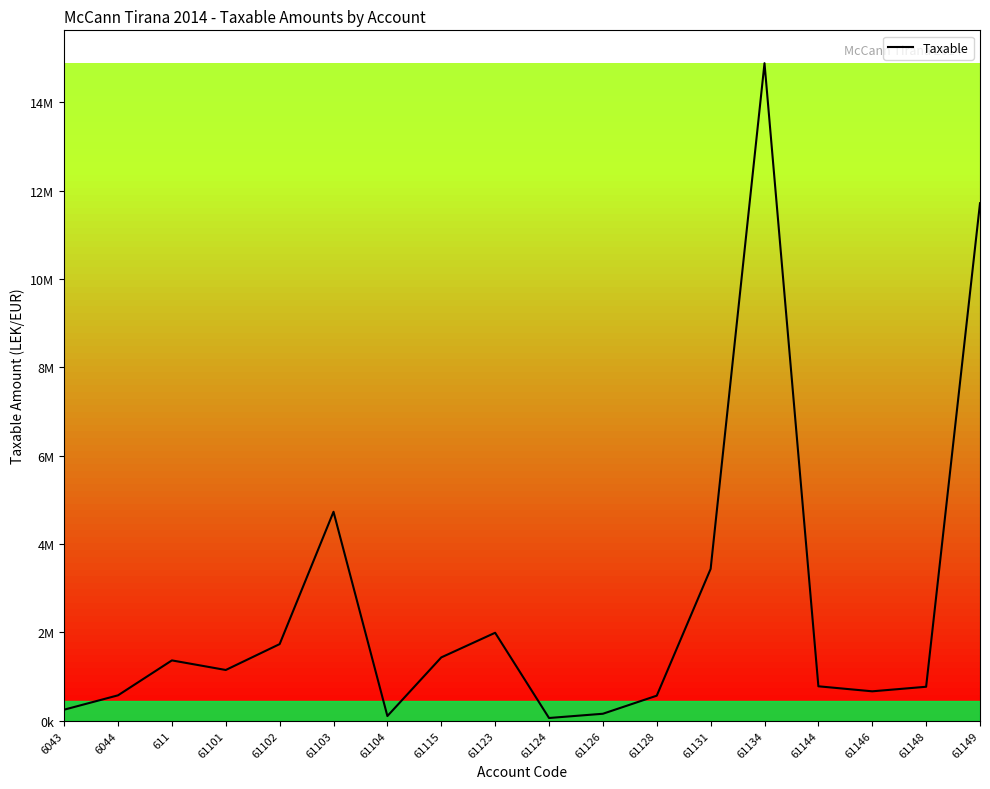

What position from the right is 61131?

6